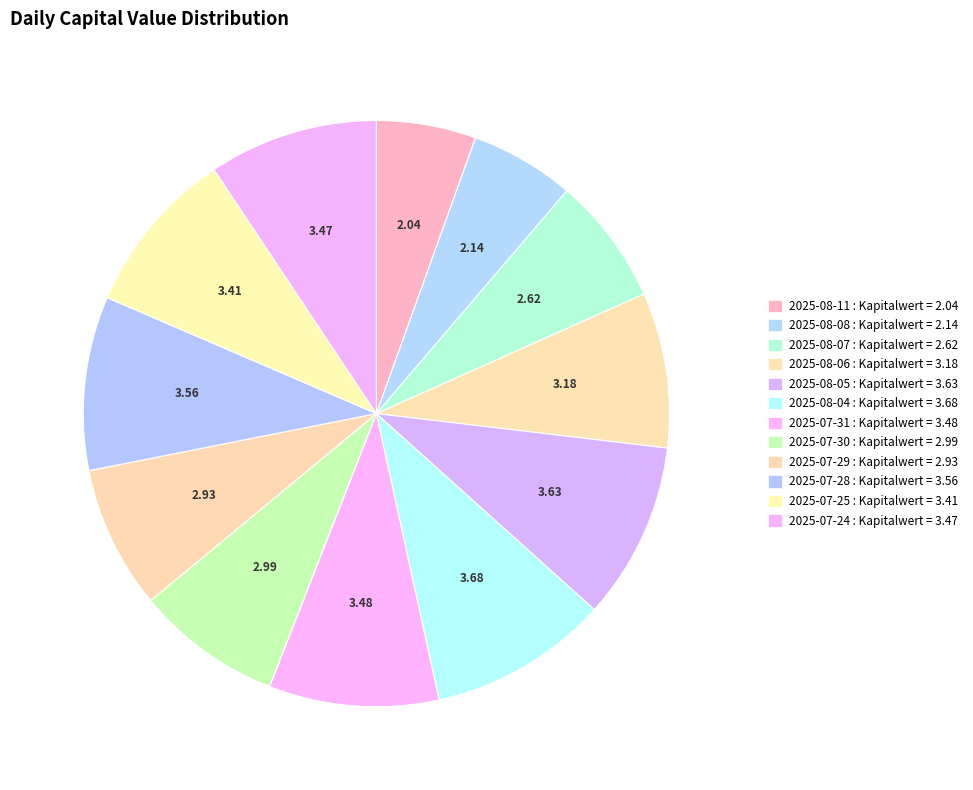

What portion of the pie excludes 2025-08-11?

94.5%